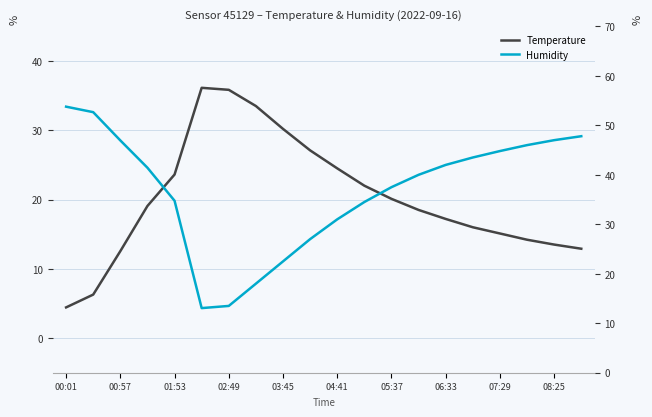

After their last crossing, which series has the higher values: Humidity or Temperature?

Humidity